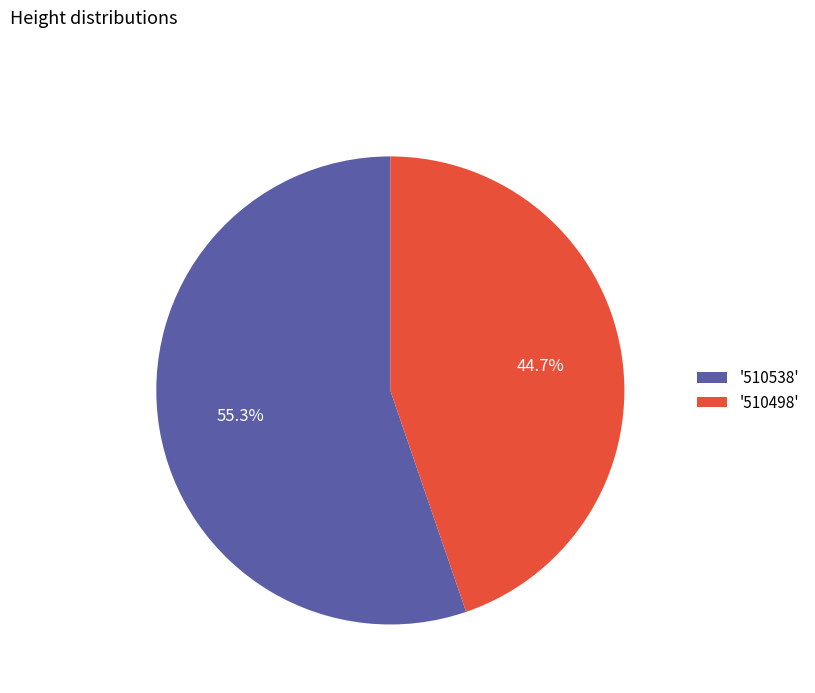

What is the smallest slice in the pie chart?

'510498'